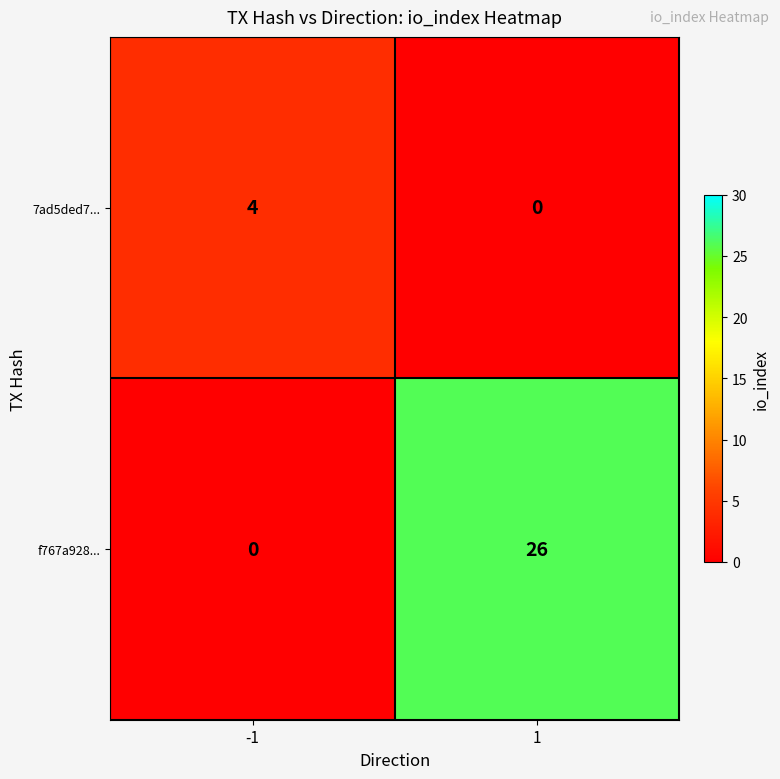

Reading left to right, what are all the values shown in this chart?

7ad5ded7...: -1=4	1=0
f767a928...: -1=0	1=26